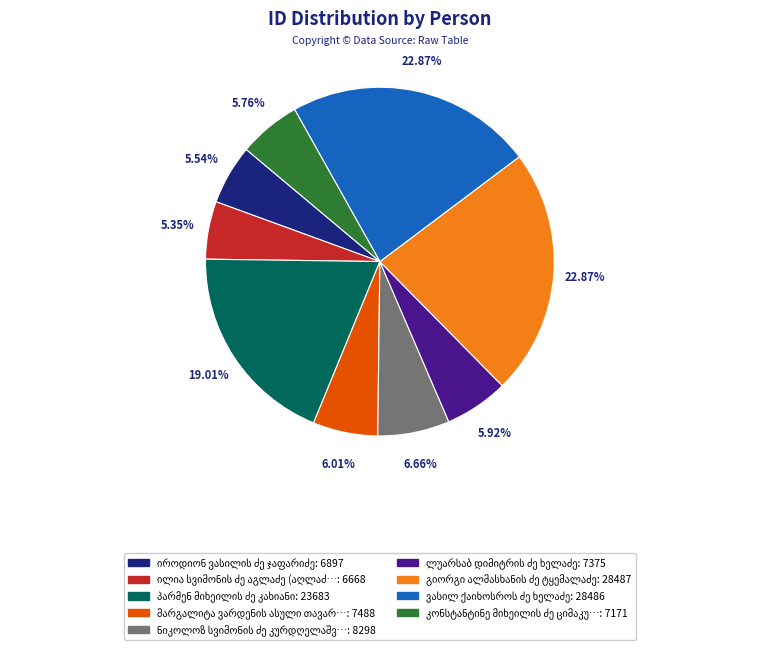

Is there any slice that represents more than half of the pie?

No